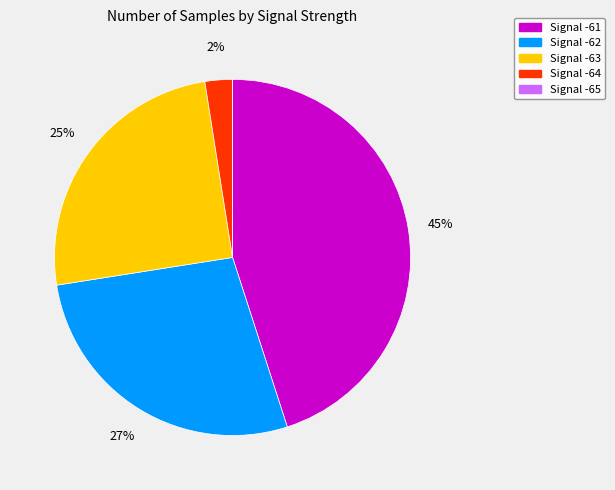

To the nearest percent, what is the difference between the largest and smallest slice percentages?

45%